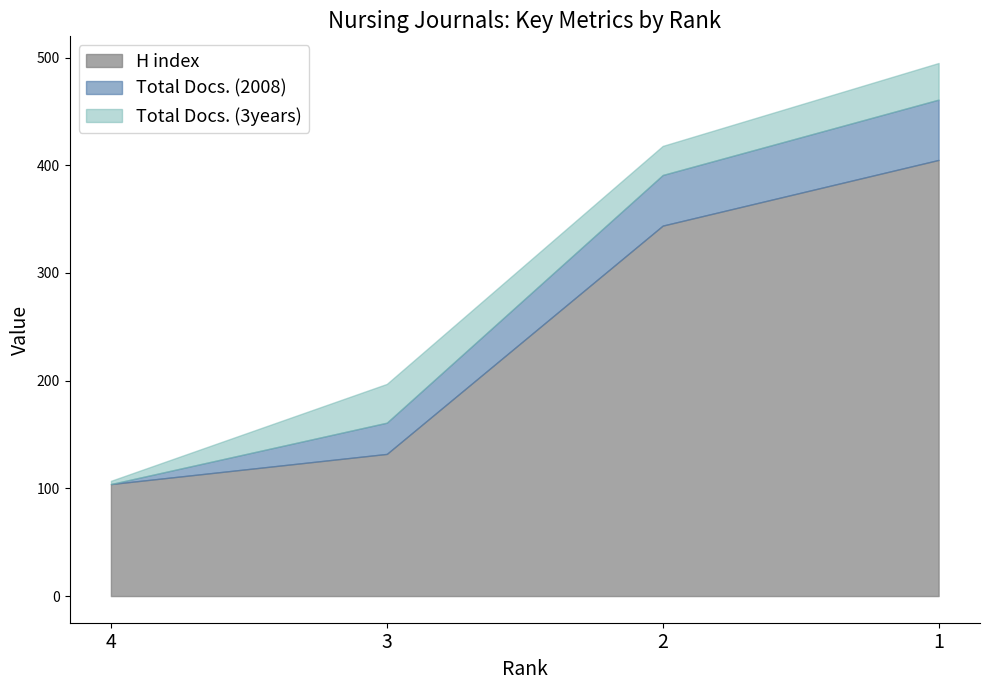

What are all the series names shown in the legend?

H index, Total Docs. (2008), Total Docs. (3years)